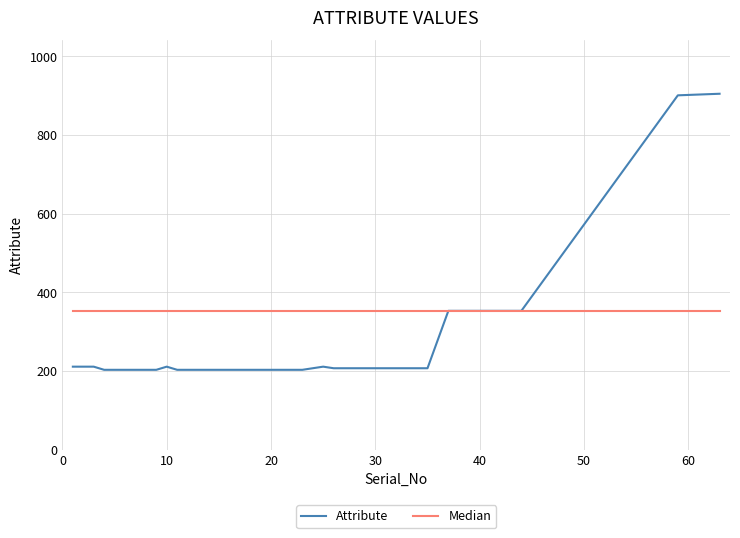

List the series in order of their peak value, lowest first.

Median, Attribute